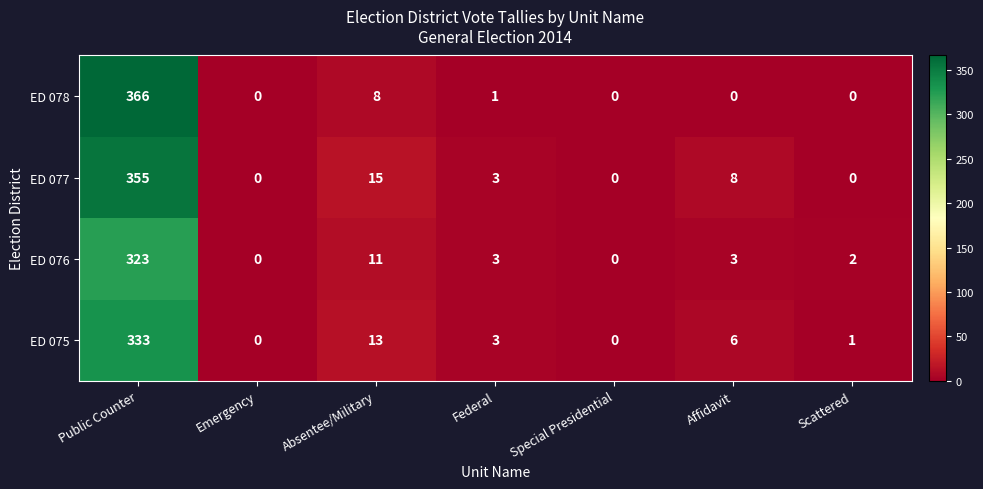

Reading right to left, transcribe all the data shown in this chart.

ED 078: Scattered=0	Affidavit=0	Special Presidential=0	Federal=1	Absentee/Military=8	Emergency=0	Public Counter=366
ED 077: Scattered=0	Affidavit=8	Special Presidential=0	Federal=3	Absentee/Military=15	Emergency=0	Public Counter=355
ED 076: Scattered=2	Affidavit=3	Special Presidential=0	Federal=3	Absentee/Military=11	Emergency=0	Public Counter=323
ED 075: Scattered=1	Affidavit=6	Special Presidential=0	Federal=3	Absentee/Military=13	Emergency=0	Public Counter=333